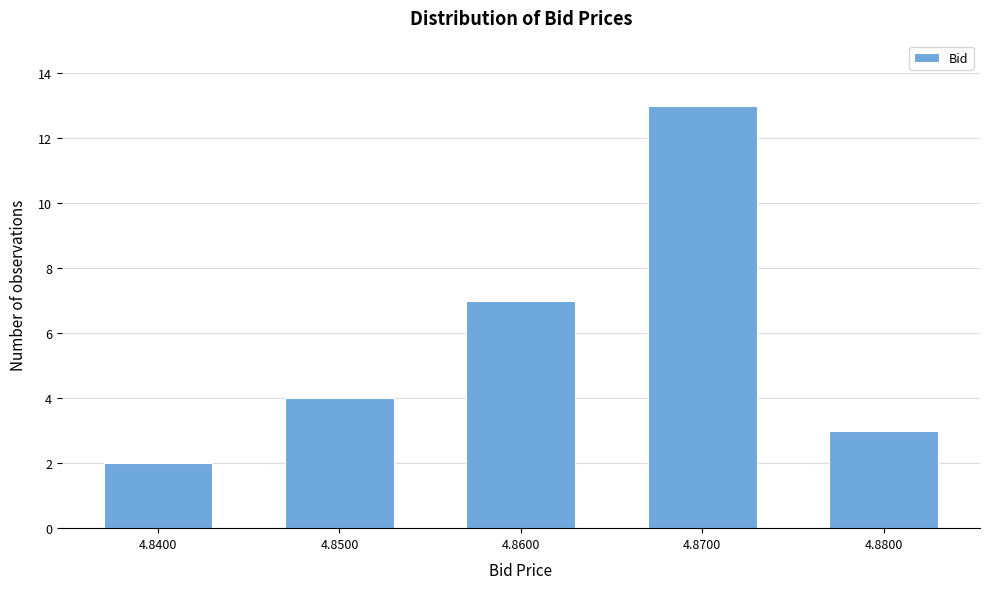

Reading left to right, transcribe all the data shown in this chart.

4.8400=2	4.8500=4	4.8600=7	4.8700=13	4.8800=3